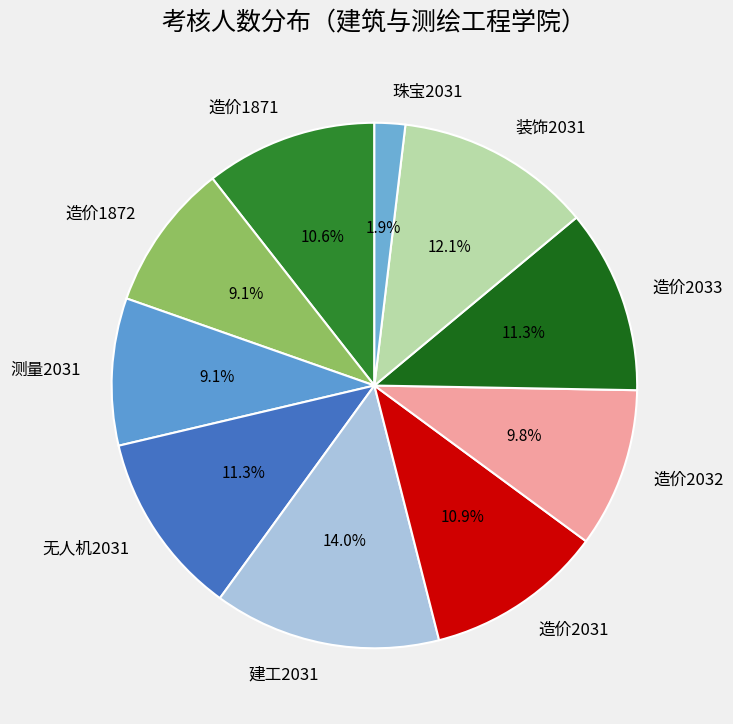

Is 珠宝2031 the majority of the pie?

No